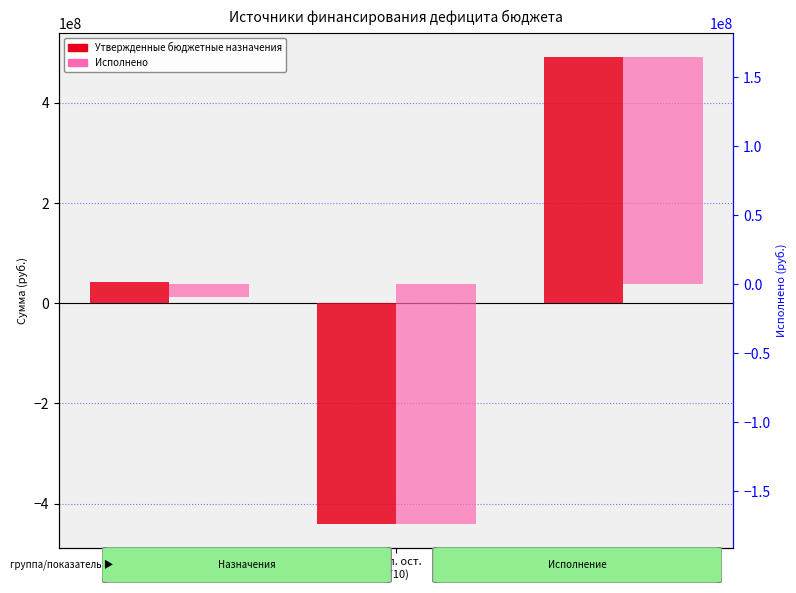

The value of Утвержденные бюджетные назначения at умен. ост.
(720) is 820173769.7. True or false?

False